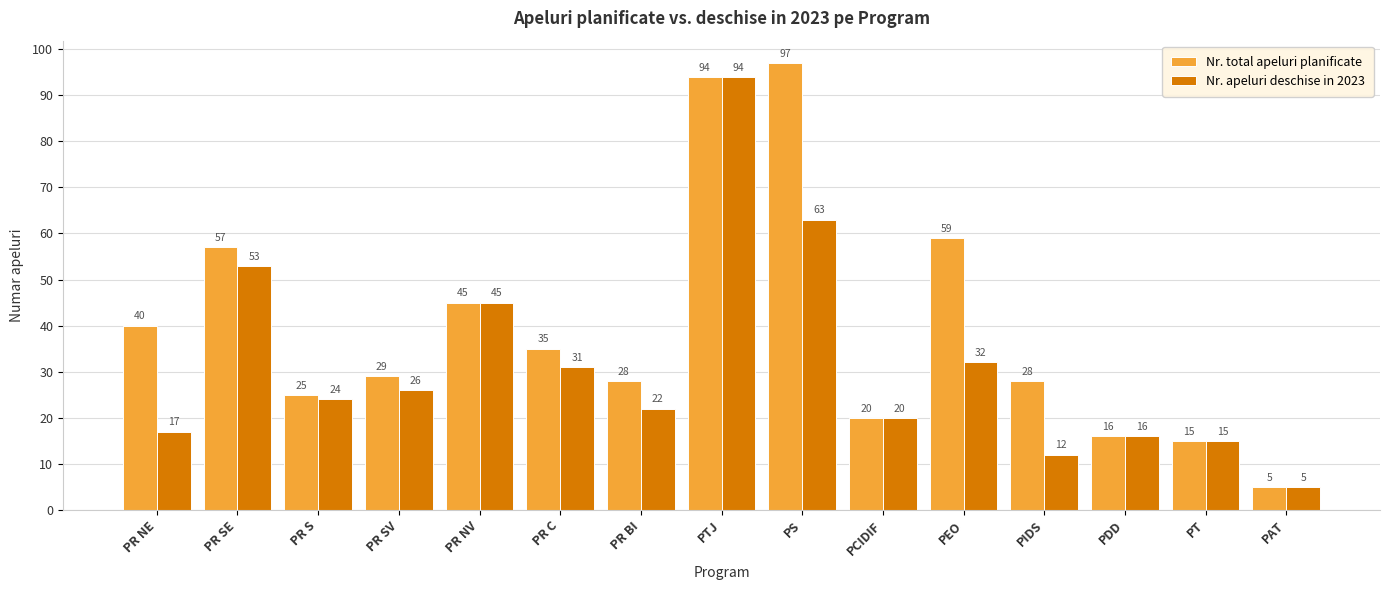

What is the label of the 6th bar from the left?

PR C